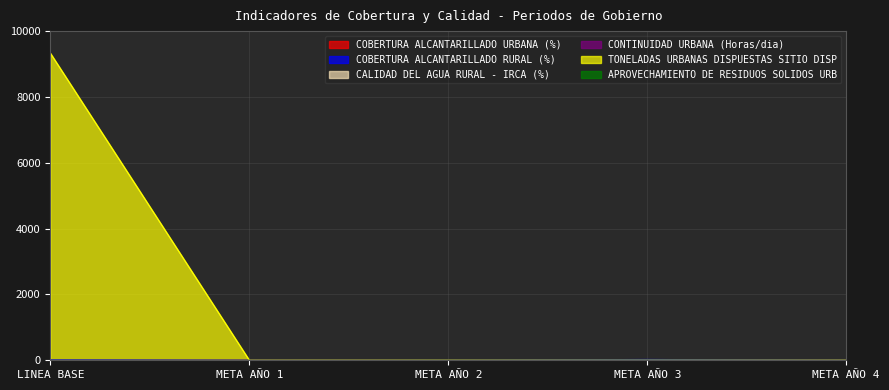

How many series are shown in this chart?

6